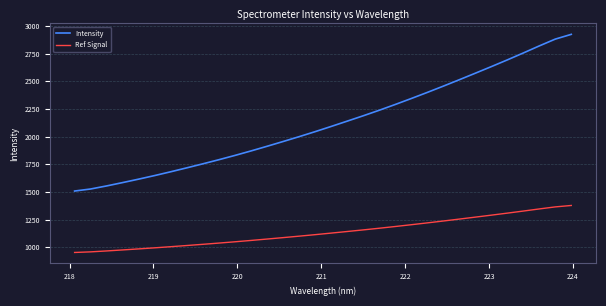

Rank the series by their average value, from lowest to highest.

Ref Signal, Intensity